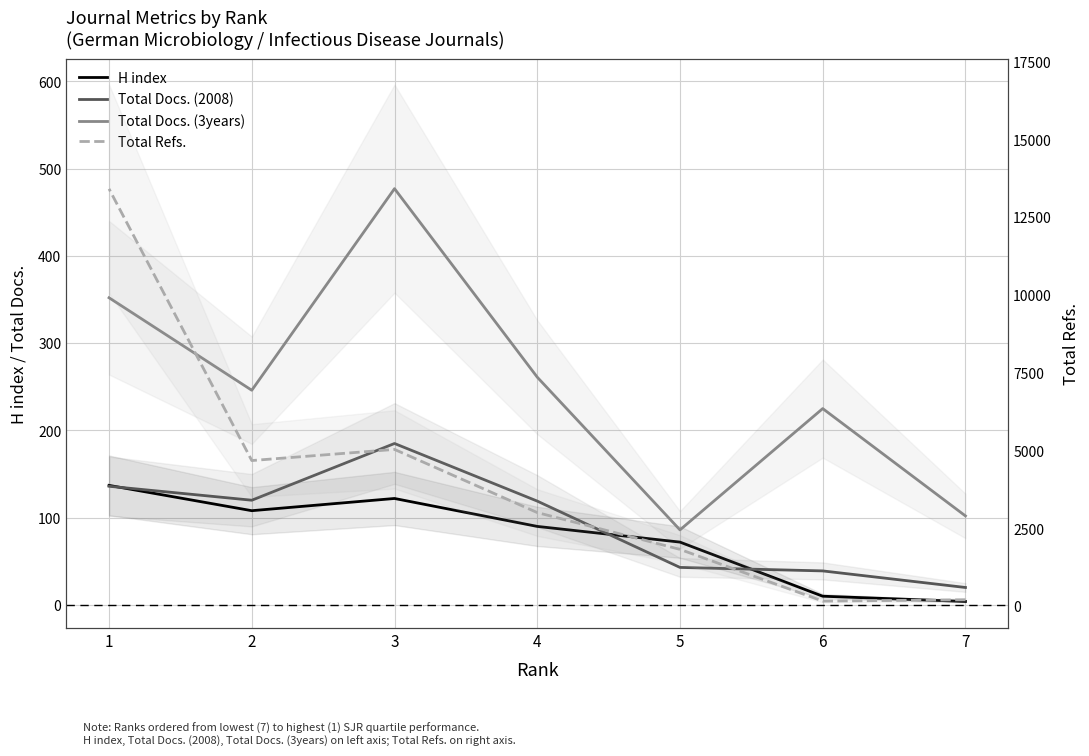

What is the sum of all H index values?

543